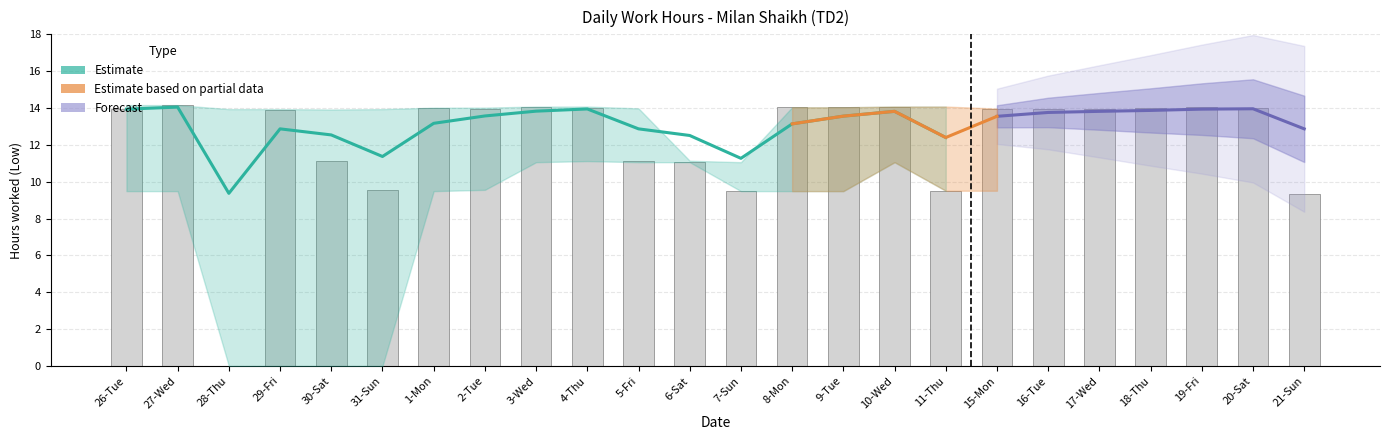

The chart shows a value of 9.7 at 20-Sat. True or false?

False